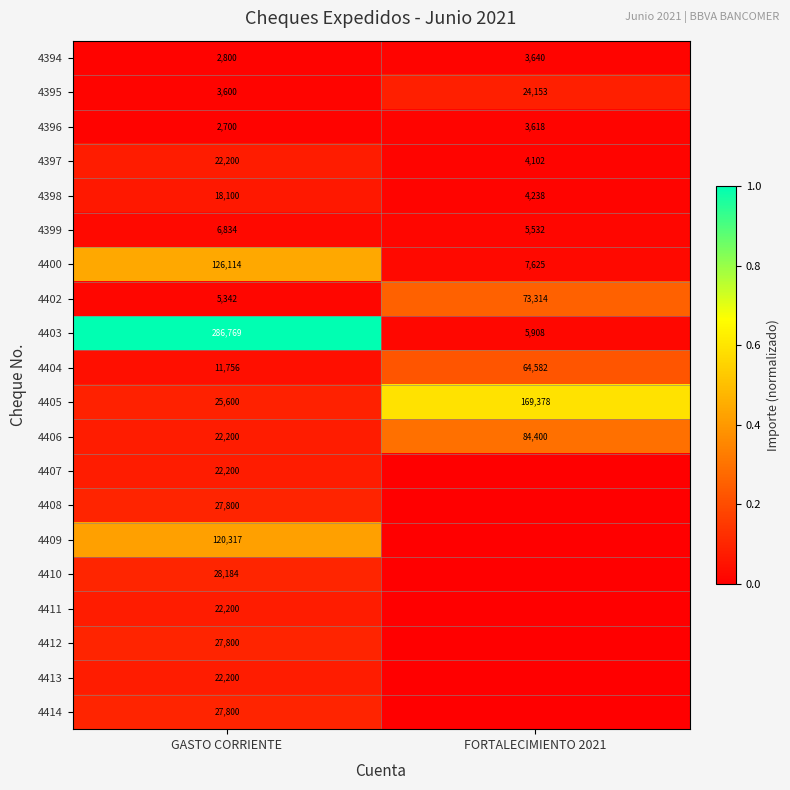

List the labels in order of 4398 value, smallest first.

FORTALECIMIENTO 2021, GASTO CORRIENTE